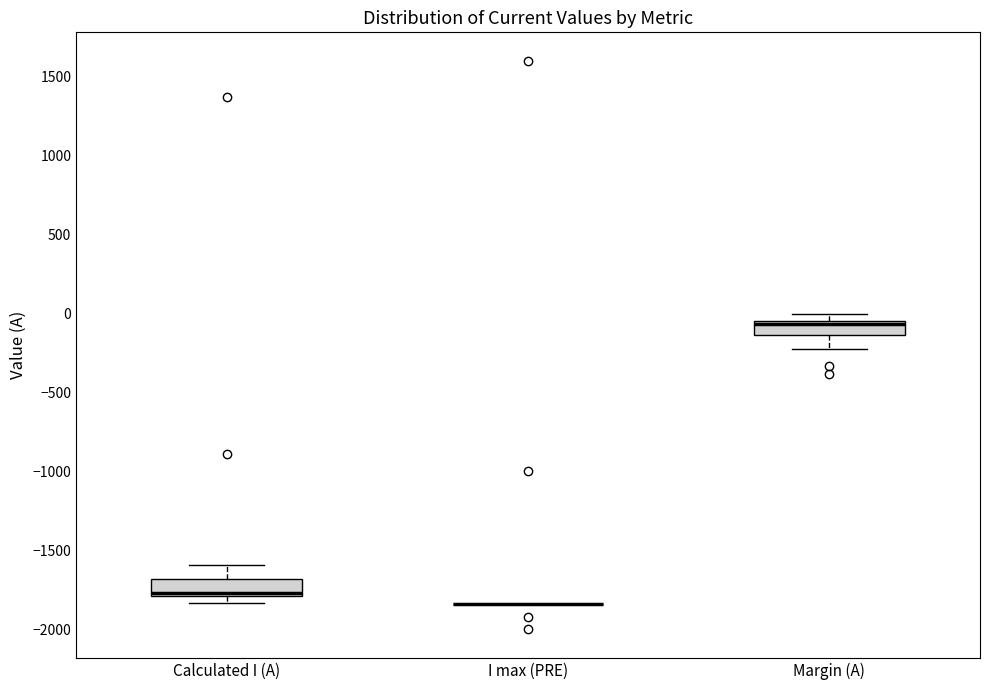

Where is the lower edge of the box for Margin (A) on the y-axis? The values are not printed on the chart, so give them approximately, as read against the axis.

-150